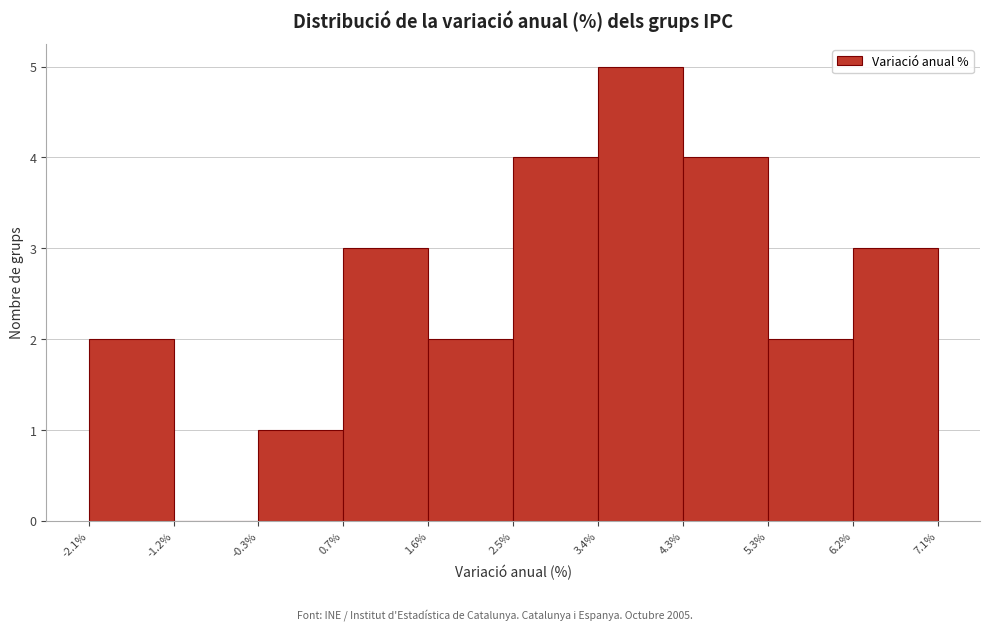

How tall is the bar that spans -0.3% to 0.7% on the x-axis? The values are not printed on the chart, so give them approximately, as read against the axis.

1